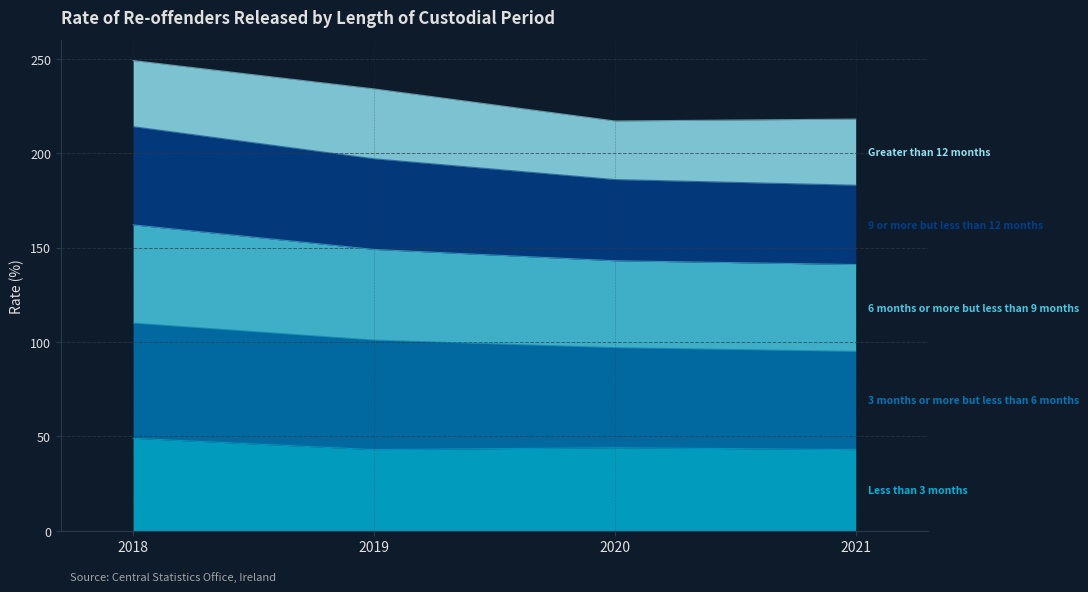

What is the smallest value displayed?

43